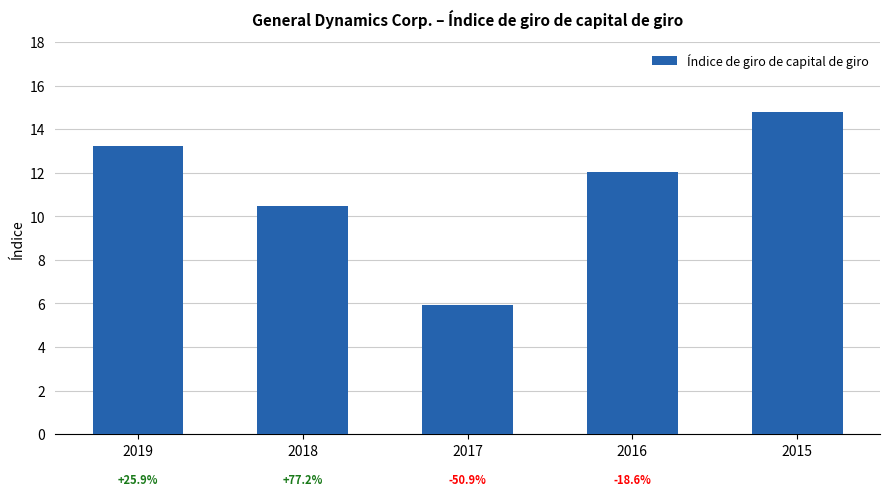

Between 2016 and 2015, which is larger?

2015